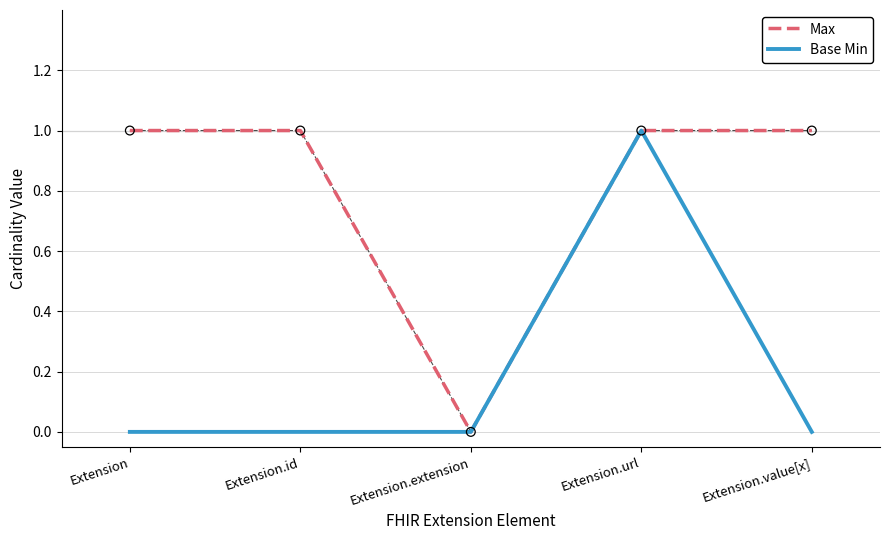

At which category is the sum across all series the highest?

Extension.url